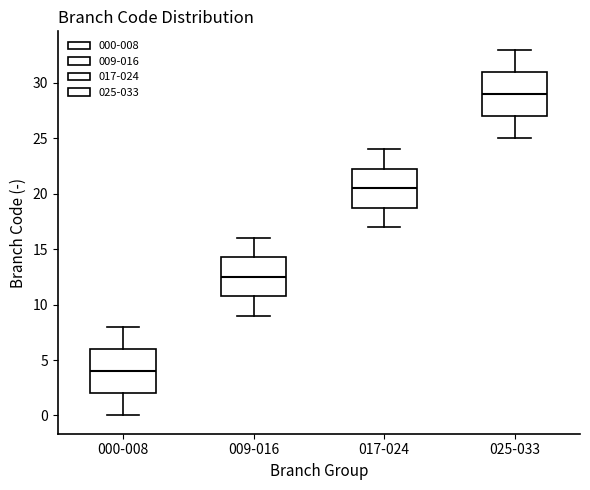

Which box's median line is the highest?

025-033